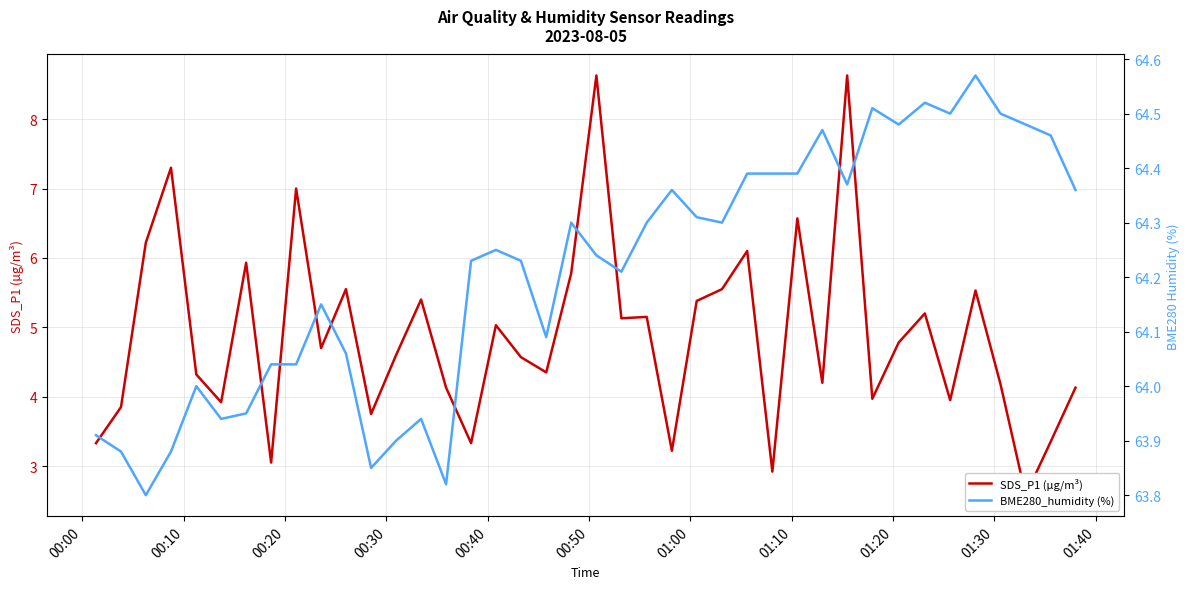

True or false: BME280_humidity (%) and SDS_P1 (µg/m³) intersect in this chart.

False